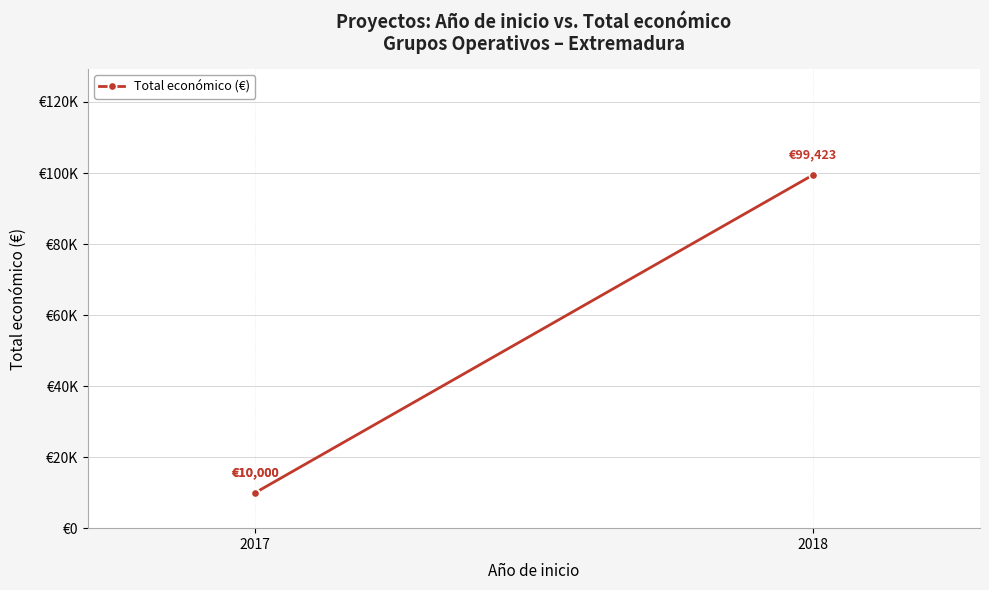

How many lines are shown in the chart?

1